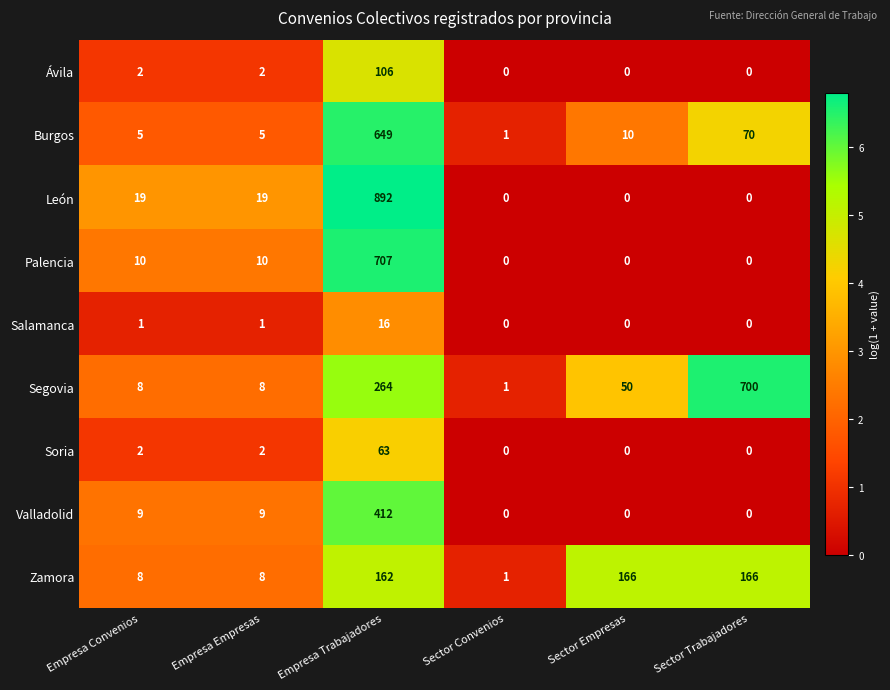

List the series in order of their peak value, highest first.

León, Palencia, Segovia, Burgos, Valladolid, Zamora, Ávila, Soria, Salamanca